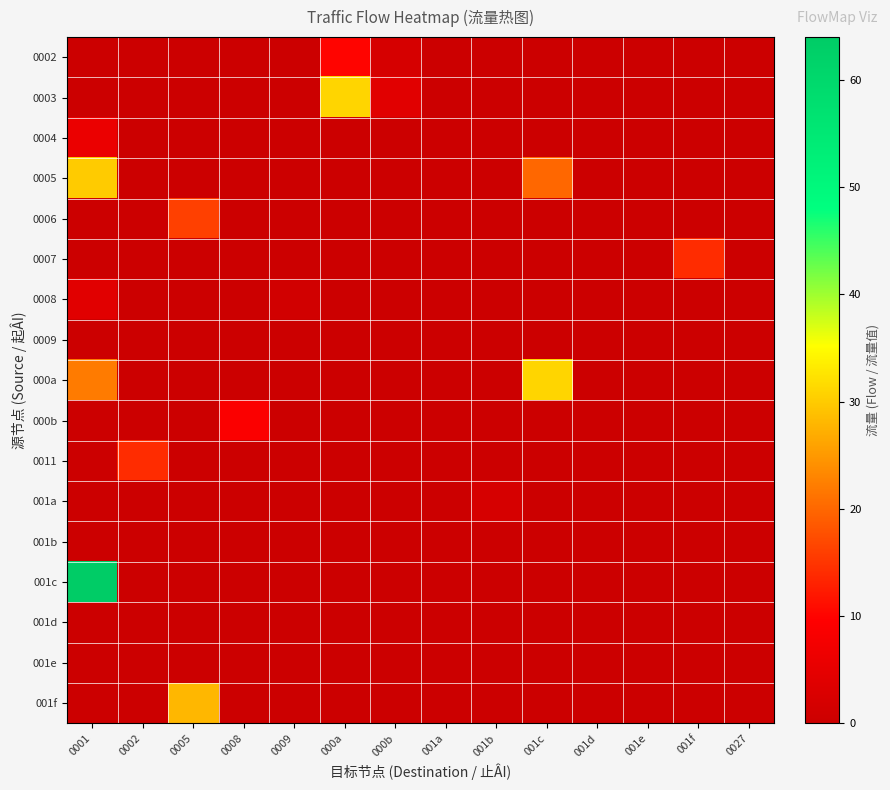

At how many categories does at least one series exceed 47?

1